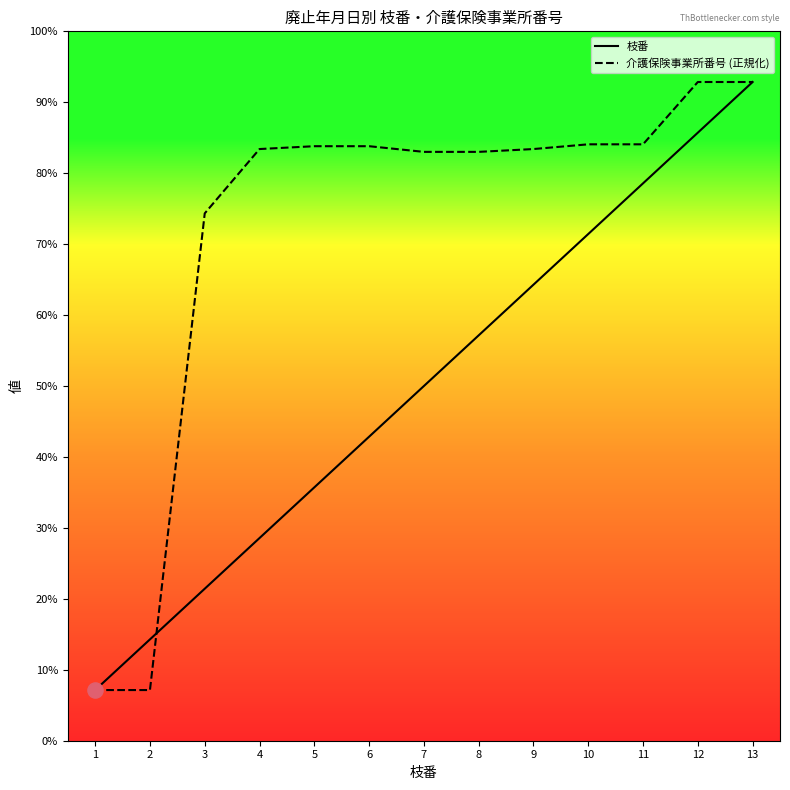

Which series has the largest total across all categories?

介護保険事業所番号 (正規化)